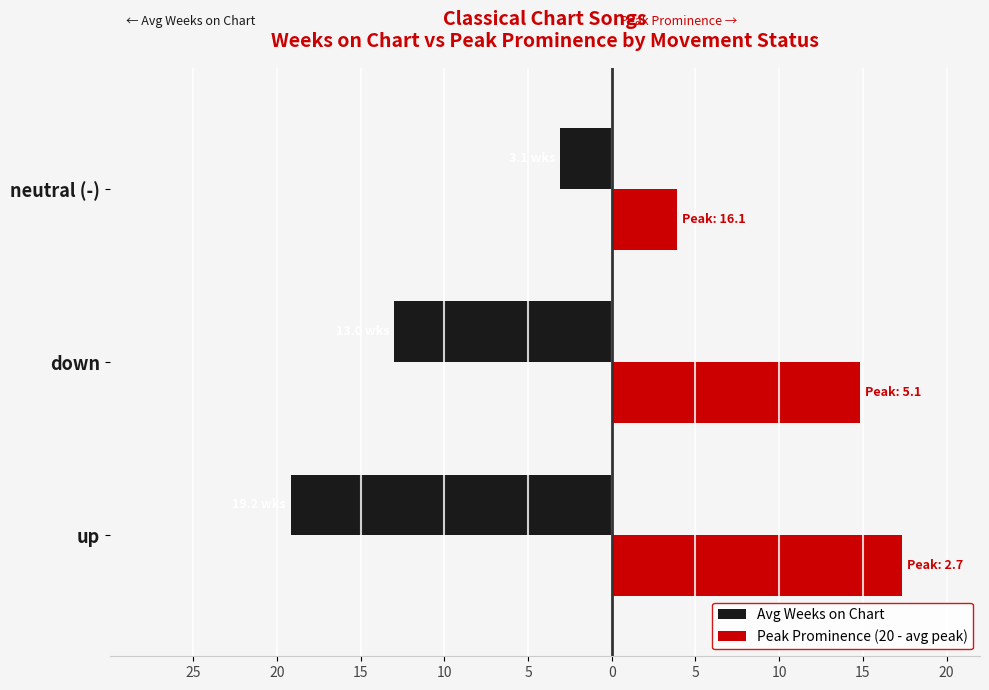

What is the value of the Peak Prominence (20 - avg peak) bar at the 3rd from the left?

3.9